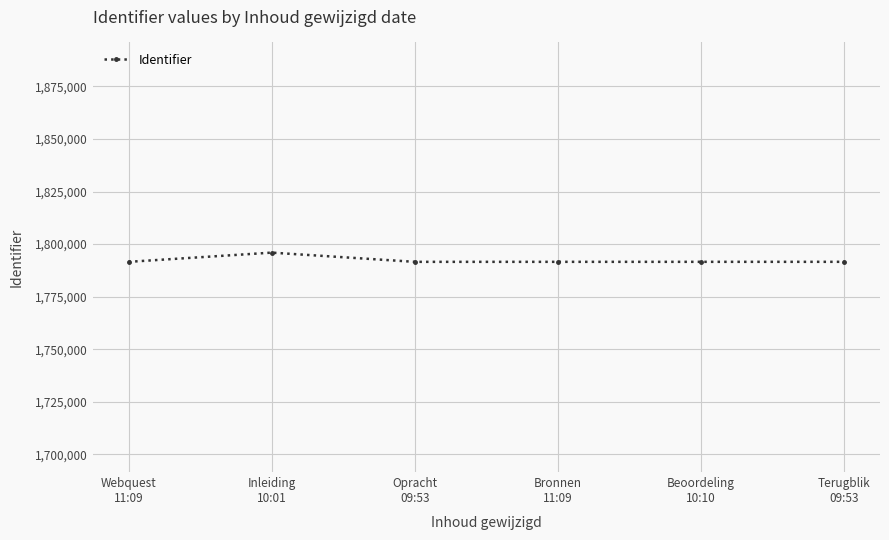

What is the difference between the maximum and minimum values?

4389